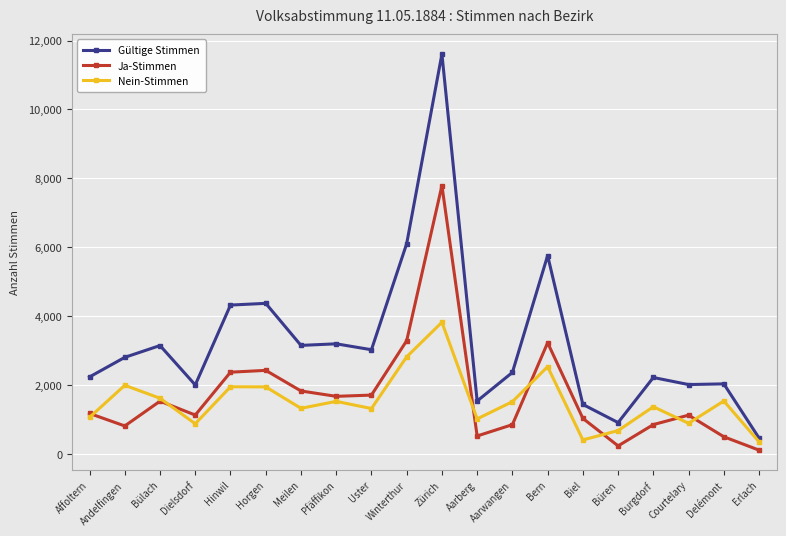

Rank the series by their maximum value, from highest to lowest.

Gültige Stimmen, Ja-Stimmen, Nein-Stimmen